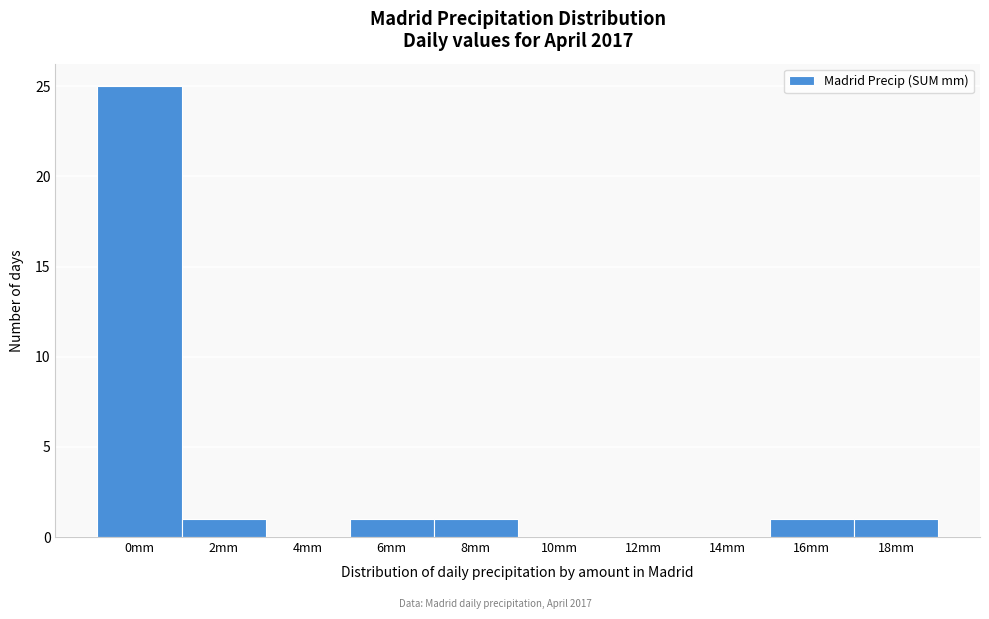

Reading left to right, list all the values displayed in this chart.

0mm=25	2mm=1	4mm=0	6mm=1	8mm=1	10mm=0	12mm=0	14mm=0	16mm=1	18mm=1